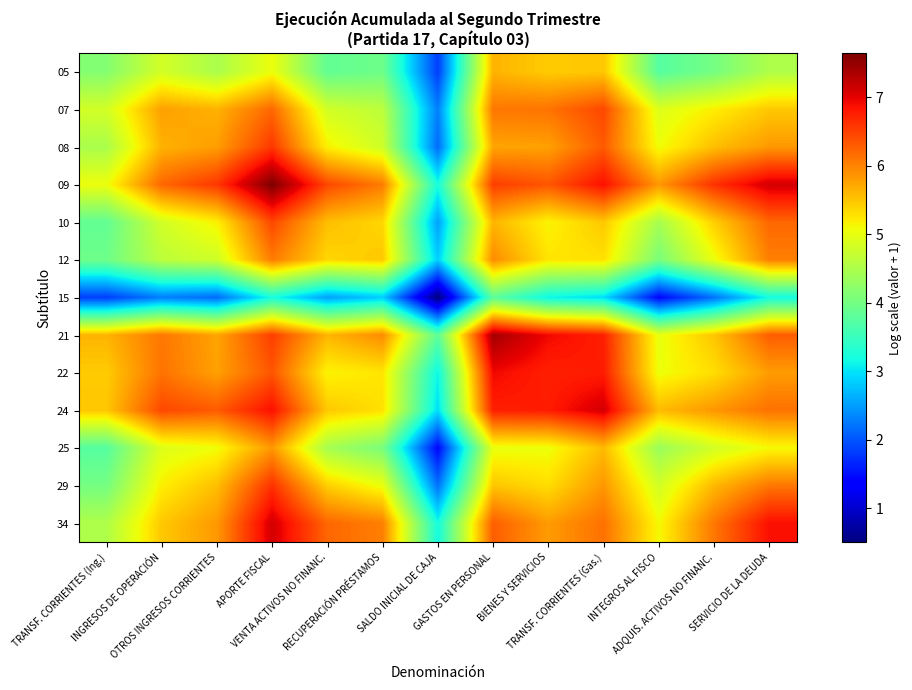

Reading left to right, list all the values displayed in this chart.

05: TRANSF. CORRIENTES (Ing.)=4.2	INGRESOS DE OPERACIÓN=4.8	OTROS INGRESOS CORRIENTES=4.5	APORTE FISCAL=5.0	VENTA ACTIVOS NO FINANC.=3.8	RECUPERACIÓN PRÉSTAMOS=4.0	SALDO INICIAL DE CAJA=1.8	GASTOS EN PERSONAL=5.6	BIENES Y SERVICIOS=5.4	TRANSF. CORRIENTES (Gas.)=5.5	INTEGROS AL FISCO=3.7	ADQUIS. ACTIVOS NO FINANC.=4.0	SERVICIO DE LA DEUDA=4.5
07: TRANSF. CORRIENTES (Ing.)=4.8	INGRESOS DE OPERACIÓN=5.8	OTROS INGRESOS CORRIENTES=5.6	APORTE FISCAL=6.2	VENTA ACTIVOS NO FINANC.=4.8	RECUPERACIÓN PRÉSTAMOS=4.6	SALDO INICIAL DE CAJA=2.3	GASTOS EN PERSONAL=6.1	BIENES Y SERVICIOS=6.1	TRANSF. CORRIENTES (Gas.)=6.4	INTEGROS AL FISCO=4.9	ADQUIS. ACTIVOS NO FINANC.=5.2	SERVICIO DE LA DEUDA=5.5
08: TRANSF. CORRIENTES (Ing.)=4.5	INGRESOS DE OPERACIÓN=5.6	OTROS INGRESOS CORRIENTES=5.8	APORTE FISCAL=6.6	VENTA ACTIVOS NO FINANC.=5.2	RECUPERACIÓN PRÉSTAMOS=4.8	SALDO INICIAL DE CAJA=2.1	GASTOS EN PERSONAL=5.7	BIENES Y SERVICIOS=5.8	TRANSF. CORRIENTES (Gas.)=6.3	INTEGROS AL FISCO=5.1	ADQUIS. ACTIVOS NO FINANC.=5.5	SERVICIO DE LA DEUDA=5.8
09: TRANSF. CORRIENTES (Ing.)=5.0	INGRESOS DE OPERACIÓN=6.2	OTROS INGRESOS CORRIENTES=6.6	APORTE FISCAL=7.6	VENTA ACTIVOS NO FINANC.=6.4	RECUPERACIÓN PRÉSTAMOS=6.1	SALDO INICIAL DE CAJA=3.2	GASTOS EN PERSONAL=6.5	BIENES Y SERVICIOS=6.3	TRANSF. CORRIENTES (Gas.)=6.9	INTEGROS AL FISCO=5.8	ADQUIS. ACTIVOS NO FINANC.=6.6	SERVICIO DE LA DEUDA=7.1
10: TRANSF. CORRIENTES (Ing.)=3.8	INGRESOS DE OPERACIÓN=4.8	OTROS INGRESOS CORRIENTES=5.2	APORTE FISCAL=6.4	VENTA ACTIVOS NO FINANC.=5.5	RECUPERACIÓN PRÉSTAMOS=5.4	SALDO INICIAL DE CAJA=2.5	GASTOS EN PERSONAL=5.6	BIENES Y SERVICIOS=5.1	TRANSF. CORRIENTES (Gas.)=5.5	INTEGROS AL FISCO=4.4	ADQUIS. ACTIVOS NO FINANC.=5.4	SERVICIO DE LA DEUDA=6.2
12: TRANSF. CORRIENTES (Ing.)=4.0	INGRESOS DE OPERACIÓN=4.6	OTROS INGRESOS CORRIENTES=4.8	APORTE FISCAL=6.1	VENTA ACTIVOS NO FINANC.=5.4	RECUPERACIÓN PRÉSTAMOS=5.5	SALDO INICIAL DE CAJA=2.8	GASTOS EN PERSONAL=5.9	BIENES Y SERVICIOS=5.3	TRANSF. CORRIENTES (Gas.)=5.3	INTEGROS AL FISCO=4.0	ADQUIS. ACTIVOS NO FINANC.=5.0	SERVICIO DE LA DEUDA=6.0
15: TRANSF. CORRIENTES (Ing.)=1.8	INGRESOS DE OPERACIÓN=2.3	OTROS INGRESOS CORRIENTES=2.1	APORTE FISCAL=3.2	VENTA ACTIVOS NO FINANC.=2.5	RECUPERACIÓN PRÉSTAMOS=2.8	SALDO INICIAL DE CAJA=0.5	GASTOS EN PERSONAL=3.8	BIENES Y SERVICIOS=3.1	TRANSF. CORRIENTES (Gas.)=2.9	INTEGROS AL FISCO=1.4	ADQUIS. ACTIVOS NO FINANC.=2.2	SERVICIO DE LA DEUDA=3.2
21: TRANSF. CORRIENTES (Ing.)=5.6	INGRESOS DE OPERACIÓN=6.1	OTROS INGRESOS CORRIENTES=5.7	APORTE FISCAL=6.5	VENTA ACTIVOS NO FINANC.=5.6	RECUPERACIÓN PRÉSTAMOS=5.9	SALDO INICIAL DE CAJA=3.8	GASTOS EN PERSONAL=7.4	BIENES Y SERVICIOS=6.9	TRANSF. CORRIENTES (Gas.)=6.7	INTEGROS AL FISCO=5.0	ADQUIS. ACTIVOS NO FINANC.=5.5	SERVICIO DE LA DEUDA=6.3
22: TRANSF. CORRIENTES (Ing.)=5.4	INGRESOS DE OPERACIÓN=6.1	OTROS INGRESOS CORRIENTES=5.8	APORTE FISCAL=6.3	VENTA ACTIVOS NO FINANC.=5.1	RECUPERACIÓN PRÉSTAMOS=5.3	SALDO INICIAL DE CAJA=3.1	GASTOS EN PERSONAL=6.9	BIENES Y SERVICIOS=6.7	TRANSF. CORRIENTES (Gas.)=6.8	INTEGROS AL FISCO=5.0	ADQUIS. ACTIVOS NO FINANC.=5.3	SERVICIO DE LA DEUDA=5.8
24: TRANSF. CORRIENTES (Ing.)=5.5	INGRESOS DE OPERACIÓN=6.4	OTROS INGRESOS CORRIENTES=6.3	APORTE FISCAL=6.9	VENTA ACTIVOS NO FINANC.=5.5	RECUPERACIÓN PRÉSTAMOS=5.3	SALDO INICIAL DE CAJA=2.9	GASTOS EN PERSONAL=6.7	BIENES Y SERVICIOS=6.8	TRANSF. CORRIENTES (Gas.)=7.1	INTEGROS AL FISCO=5.6	ADQUIS. ACTIVOS NO FINANC.=5.8	SERVICIO DE LA DEUDA=6.1
25: TRANSF. CORRIENTES (Ing.)=3.7	INGRESOS DE OPERACIÓN=4.9	OTROS INGRESOS CORRIENTES=5.1	APORTE FISCAL=5.8	VENTA ACTIVOS NO FINANC.=4.4	RECUPERACIÓN PRÉSTAMOS=4.0	SALDO INICIAL DE CAJA=1.4	GASTOS EN PERSONAL=5.0	BIENES Y SERVICIOS=5.0	TRANSF. CORRIENTES (Gas.)=5.6	INTEGROS AL FISCO=4.3	ADQUIS. ACTIVOS NO FINANC.=4.8	SERVICIO DE LA DEUDA=5.1
29: TRANSF. CORRIENTES (Ing.)=4.0	INGRESOS DE OPERACIÓN=5.2	OTROS INGRESOS CORRIENTES=5.5	APORTE FISCAL=6.6	VENTA ACTIVOS NO FINANC.=5.4	RECUPERACIÓN PRÉSTAMOS=5.0	SALDO INICIAL DE CAJA=2.2	GASTOS EN PERSONAL=5.5	BIENES Y SERVICIOS=5.3	TRANSF. CORRIENTES (Gas.)=5.8	INTEGROS AL FISCO=4.8	ADQUIS. ACTIVOS NO FINANC.=5.6	SERVICIO DE LA DEUDA=6.1
34: TRANSF. CORRIENTES (Ing.)=4.5	INGRESOS DE OPERACIÓN=5.5	OTROS INGRESOS CORRIENTES=5.8	APORTE FISCAL=7.1	VENTA ACTIVOS NO FINANC.=6.2	RECUPERACIÓN PRÉSTAMOS=6.0	SALDO INICIAL DE CAJA=3.2	GASTOS EN PERSONAL=6.3	BIENES Y SERVICIOS=5.8	TRANSF. CORRIENTES (Gas.)=6.1	INTEGROS AL FISCO=5.1	ADQUIS. ACTIVOS NO FINANC.=6.1	SERVICIO DE LA DEUDA=6.9